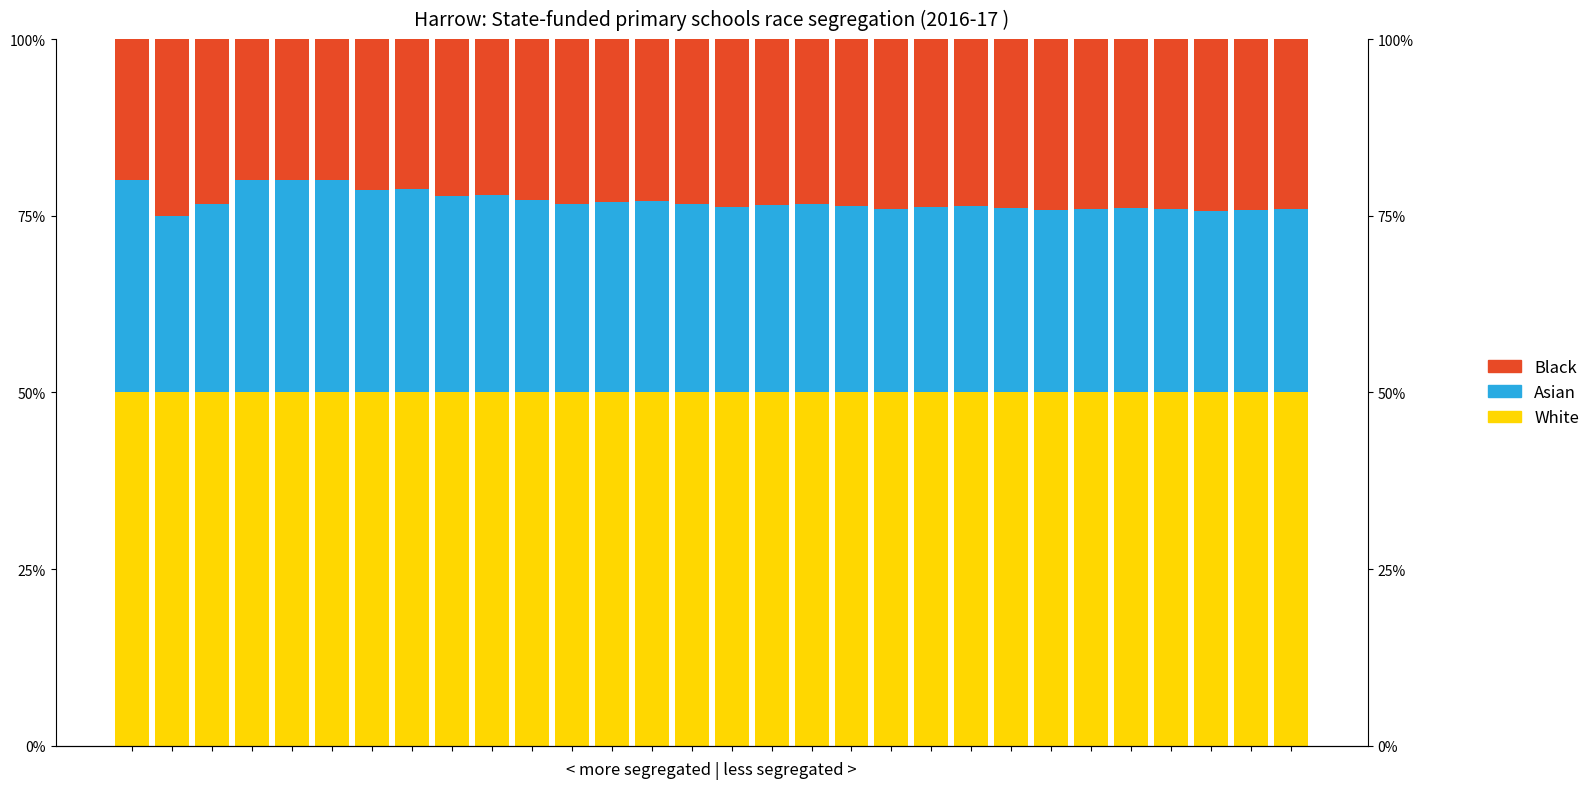

What is the sum of all Asian values?

811.3